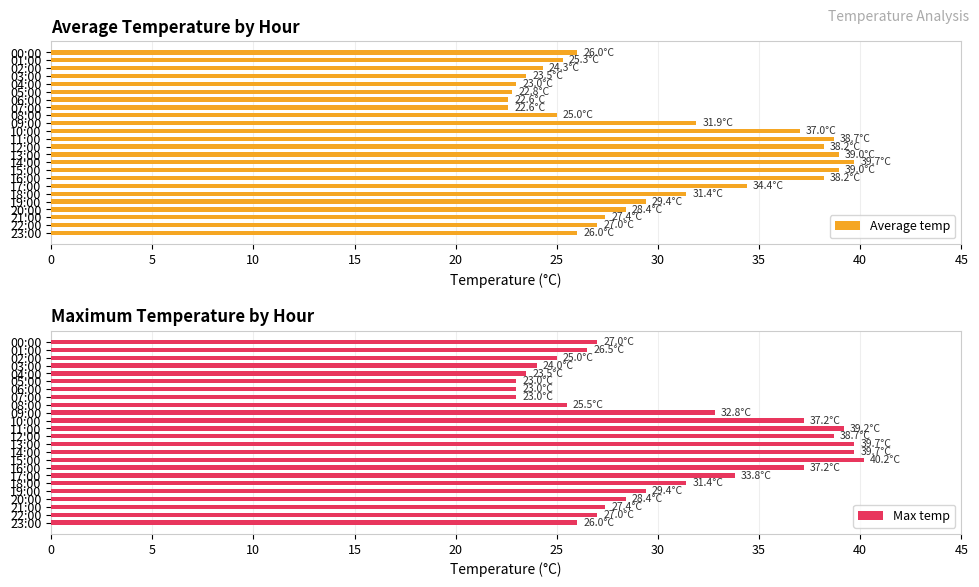

The Max temp series shows 16.9 at 02:00. True or false?

False